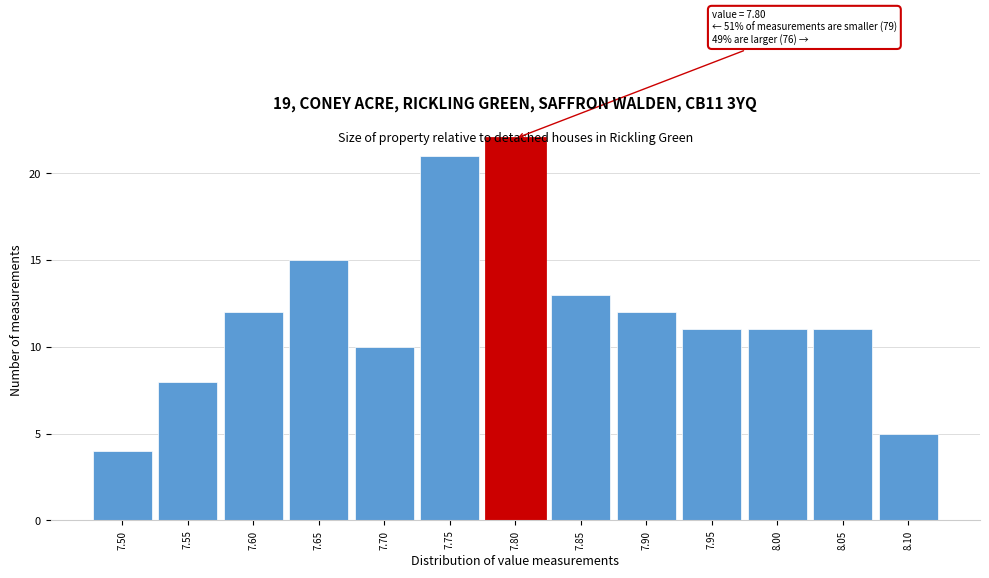

Which range on the x-axis has the tallest bar?

7.775 to 7.825